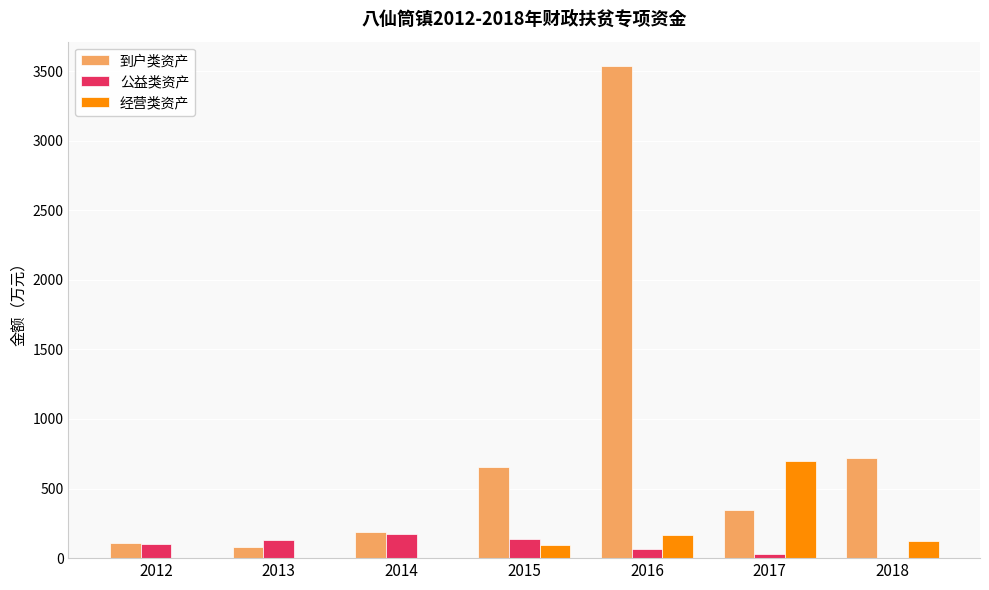

Does the chart contain stacked bars?

No